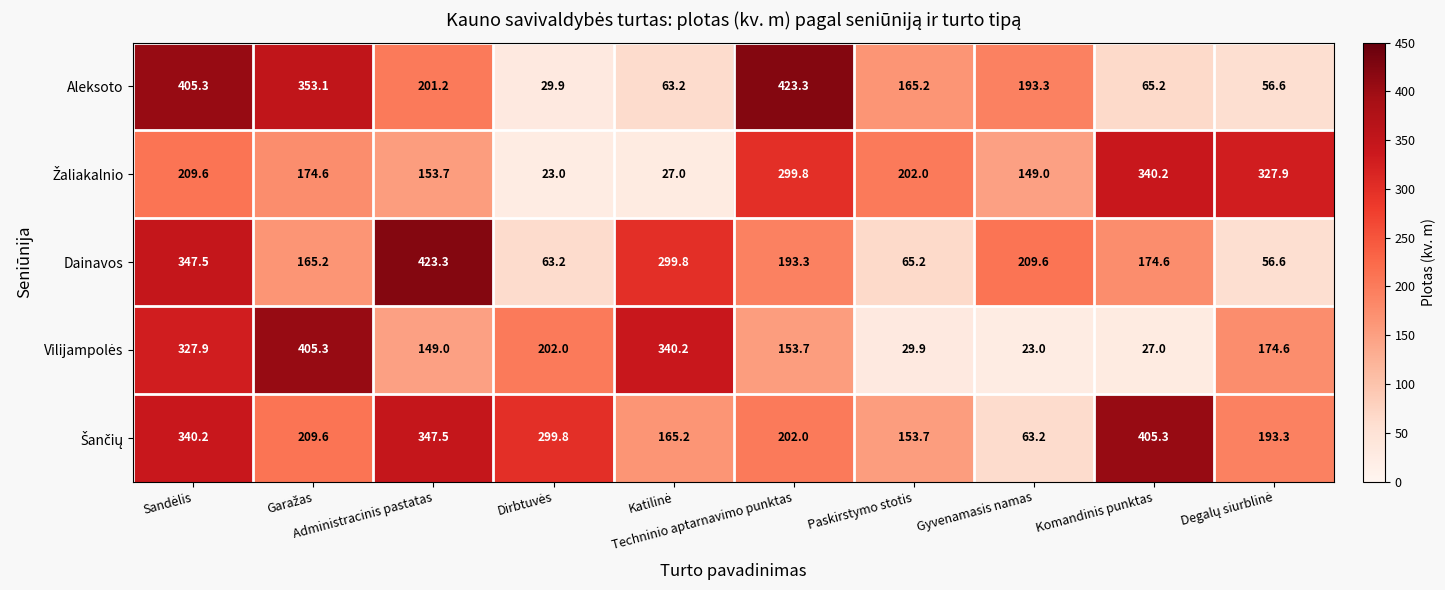

What is the difference between the maximum and second lowest values in the Dainavos series?

360.1